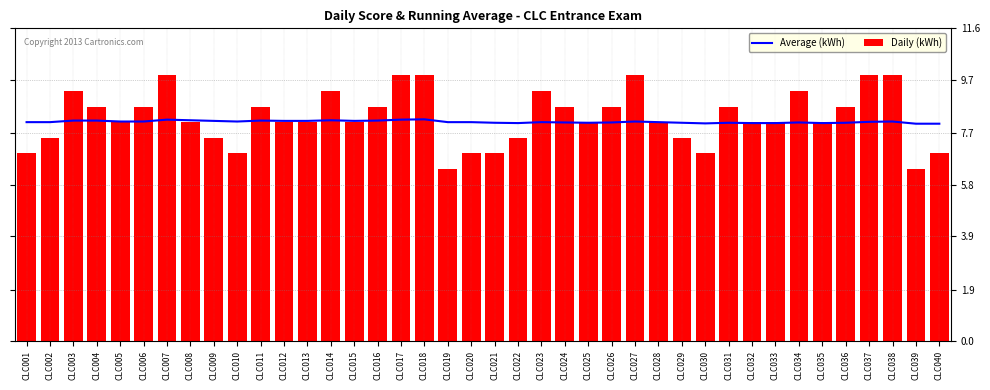

At which label is Daily (kWh) closest to 7?

CLC005